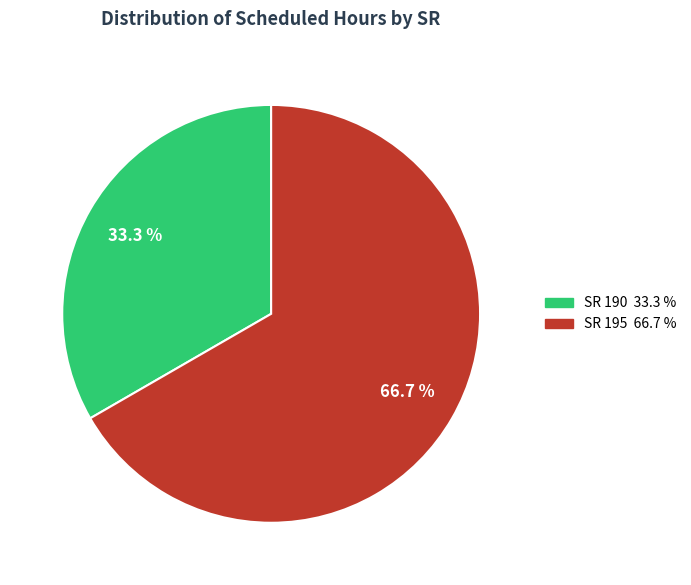

Is there any slice that represents more than half of the pie?

Yes